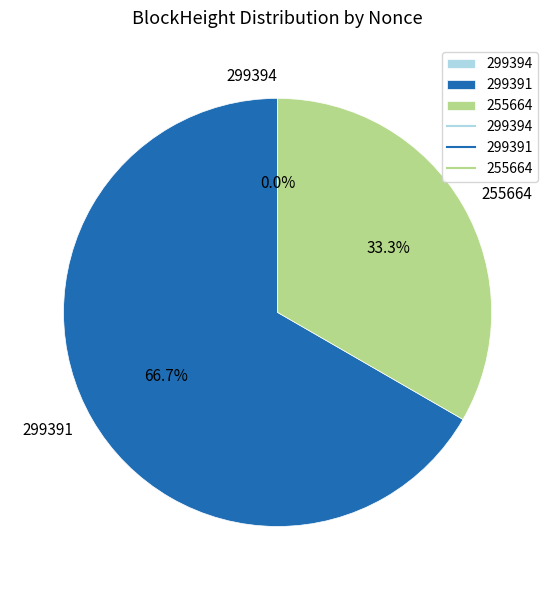

What is the change in value from 299394 to 299391?

+4